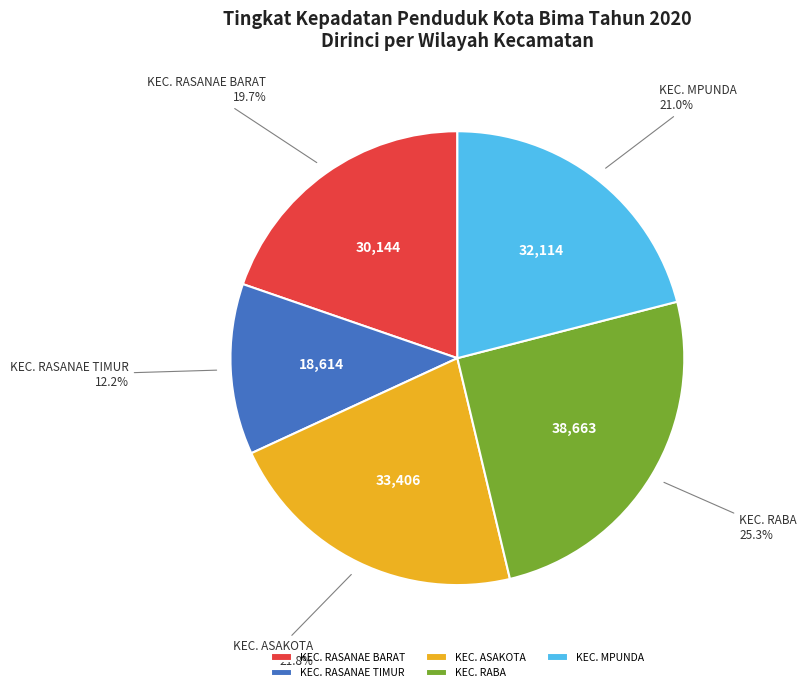

How many slices are in this pie chart?

5